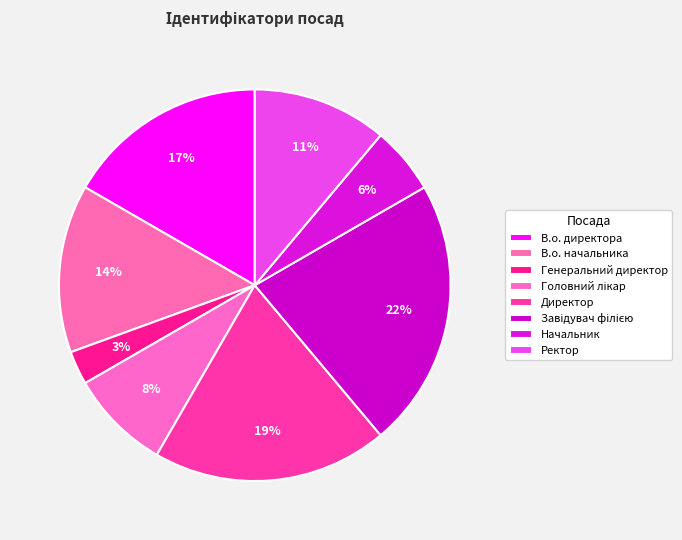

To the nearest percent, what percentage of the pie is Генеральний директор?

3%